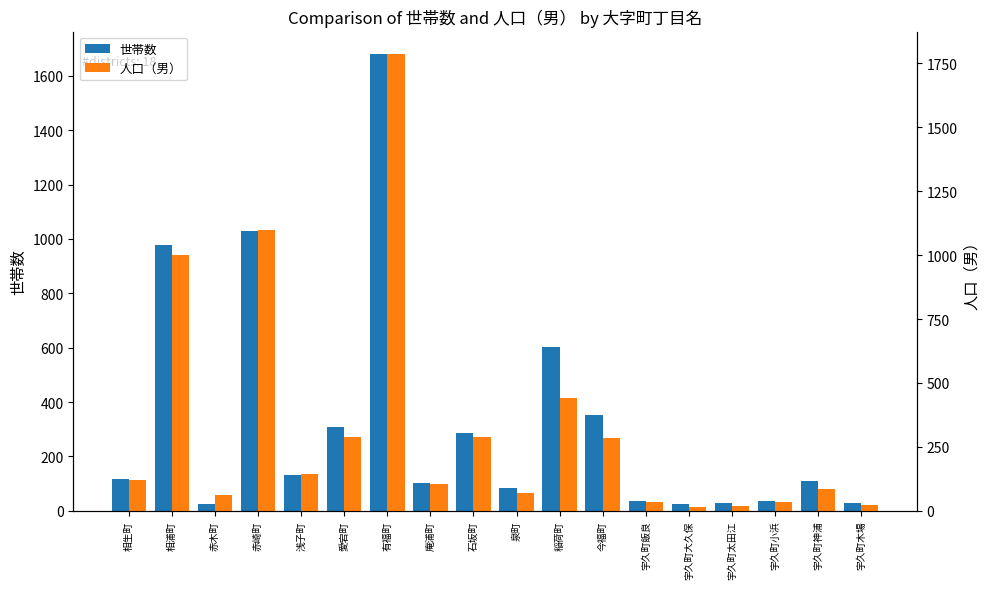

True or false: 人口（男） has a value of 62 at 赤木町.

True